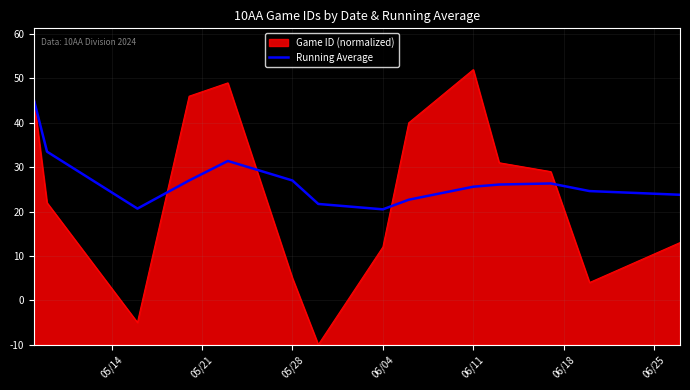

Does the chart have visible grid lines?

Yes